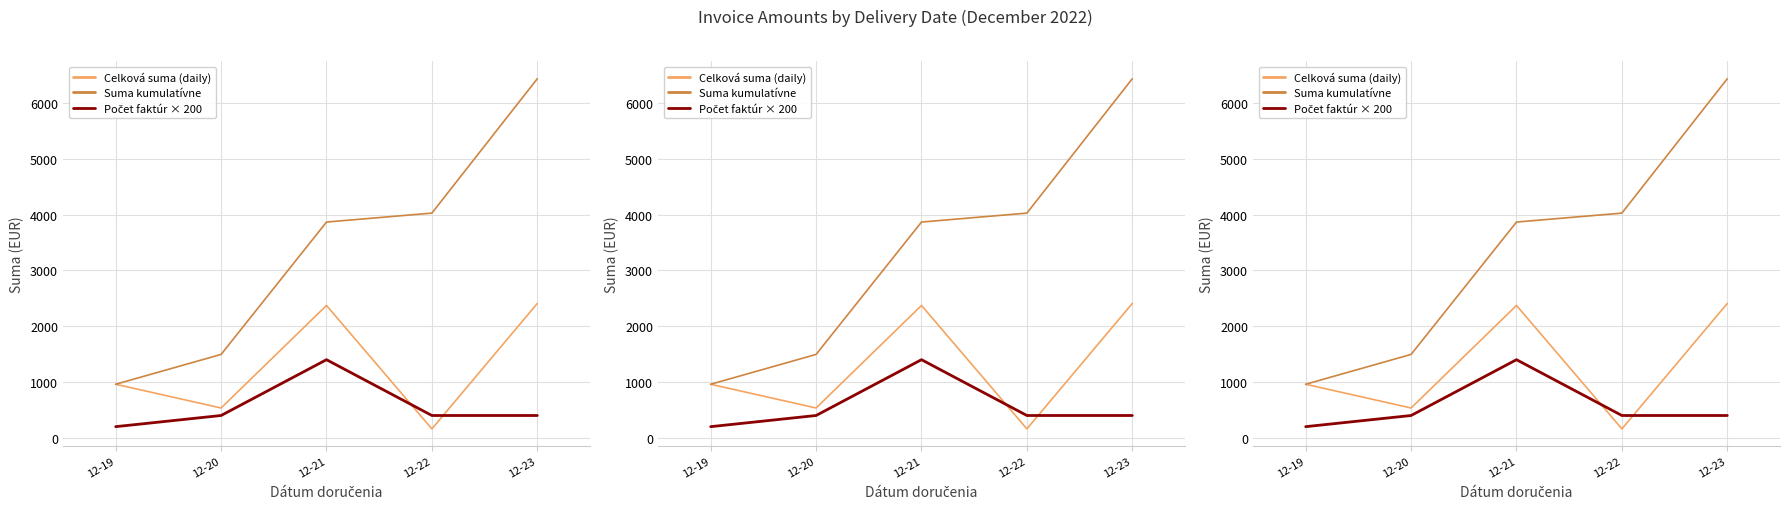

What is the difference between the maximum and minimum values in the Celková suma (daily) series?

2247.7